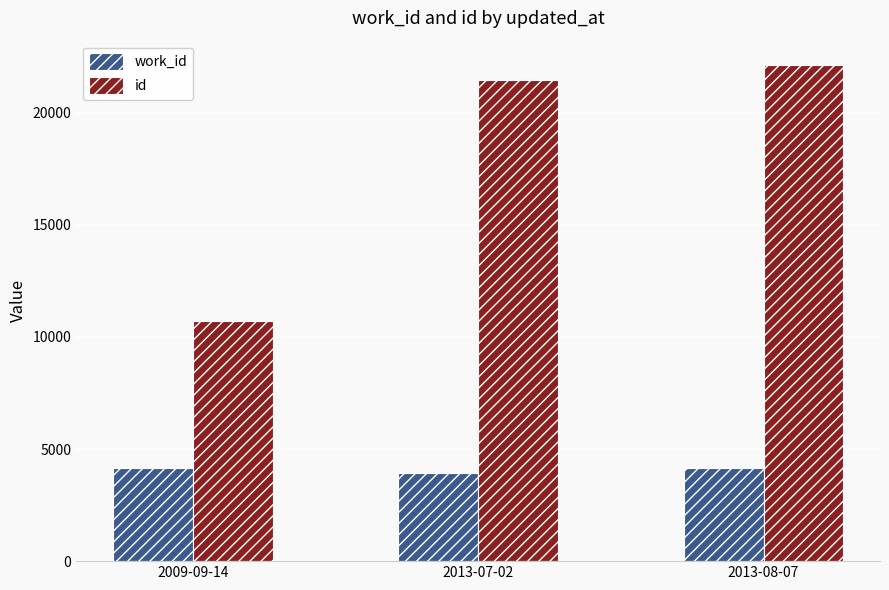

At which label is id closest to 16411?

2013-07-02